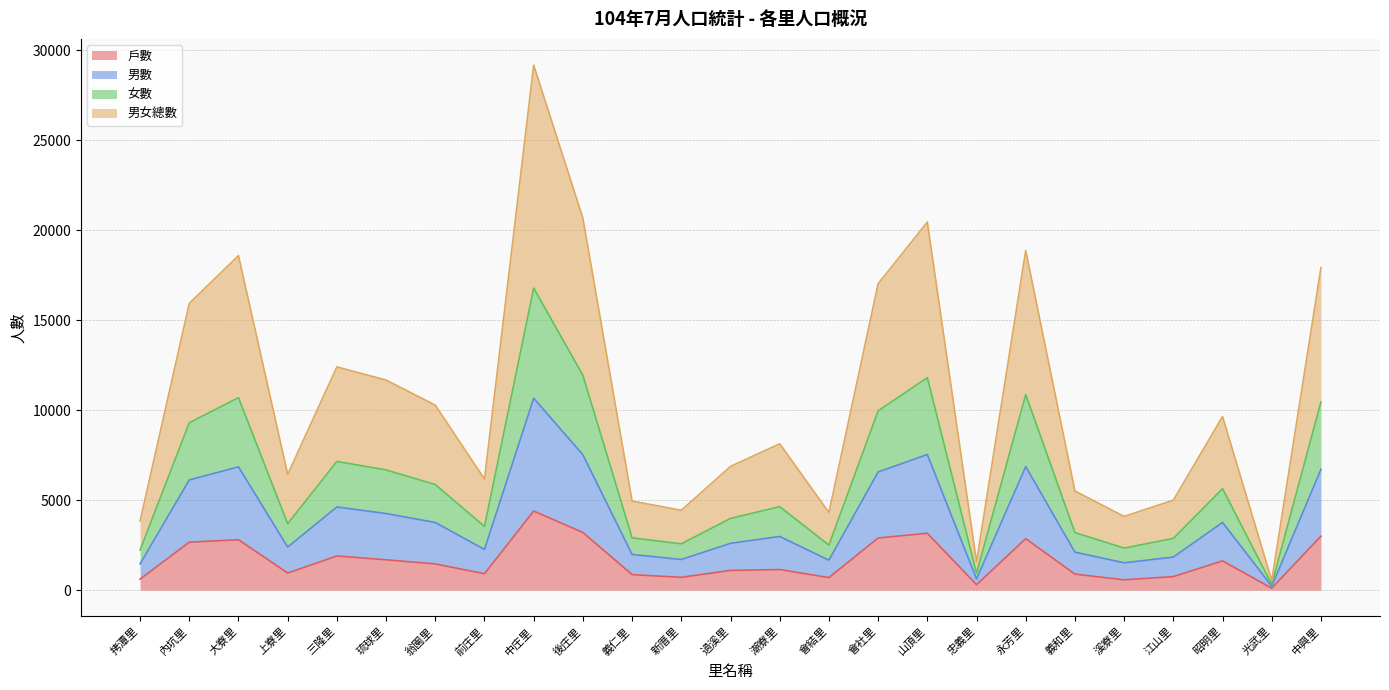

What is the maximum value shown in the chart?

29168